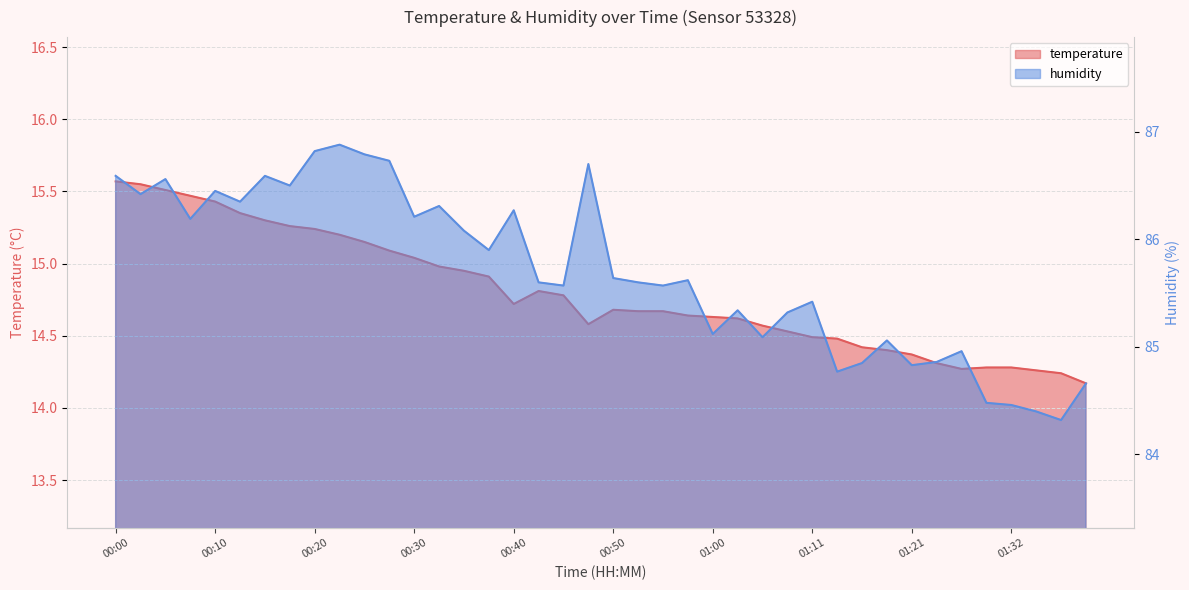

Between 01:13 and 01:24, which series saw the biggest shift?

temperature